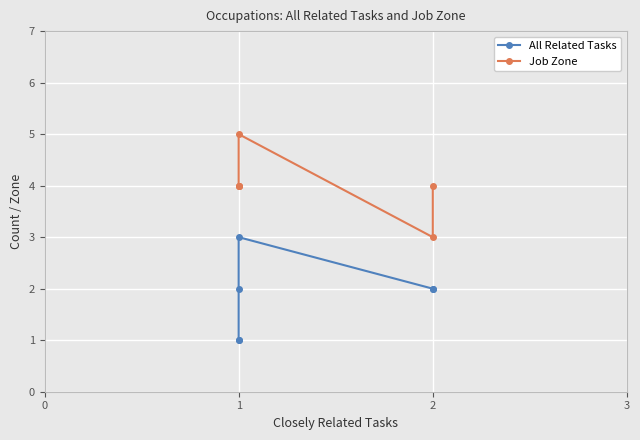

True or false: Job Zone has more than 0 points higher than both neighbors.

True